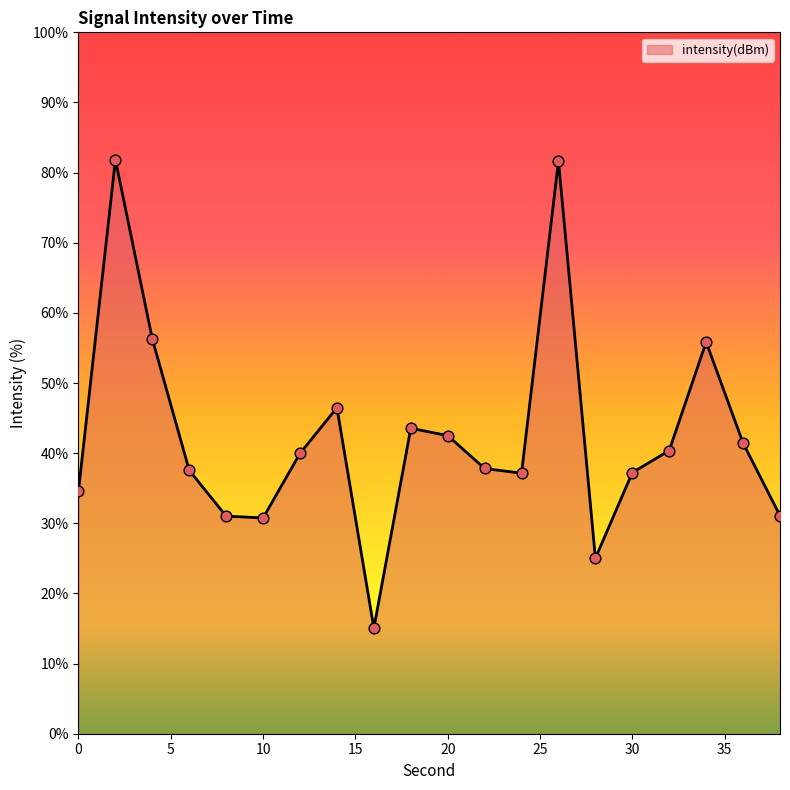

What is the smallest value displayed?

15.1